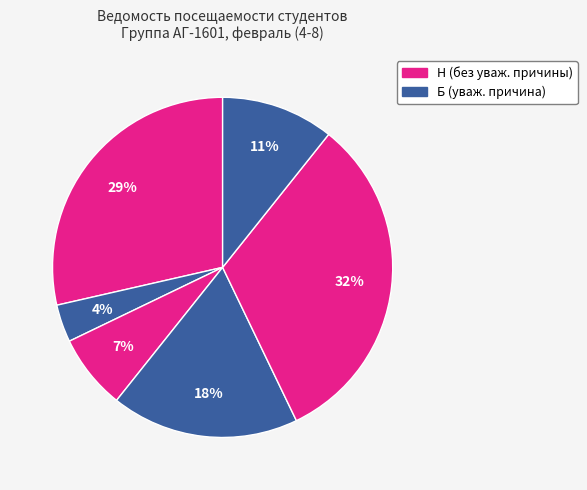

How many slices are in this pie chart?

6